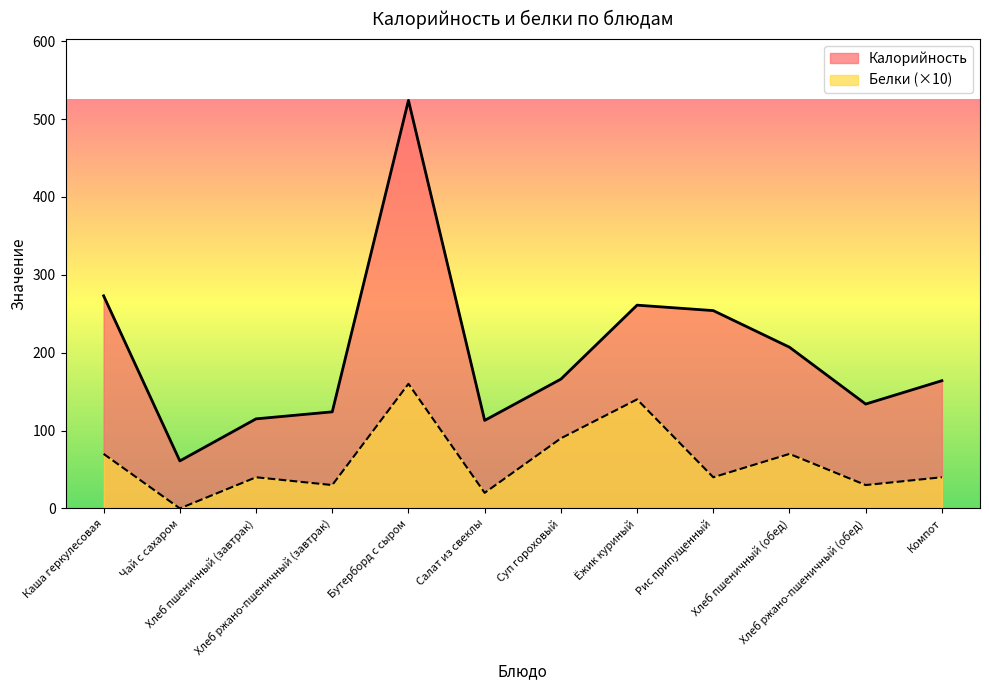

True or false: Калорийность has a value of 356 at Каша геркулесовая.

False